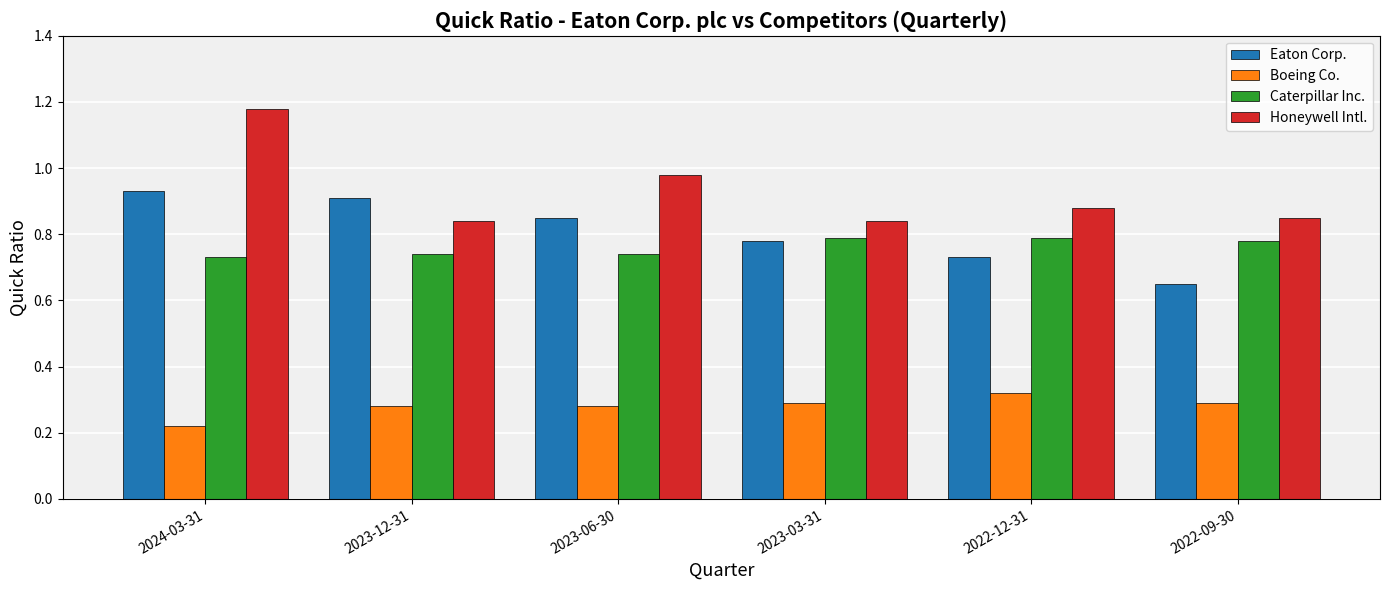

Is it true that Eaton Corp. equals 1.2 at 2023-06-30?

False